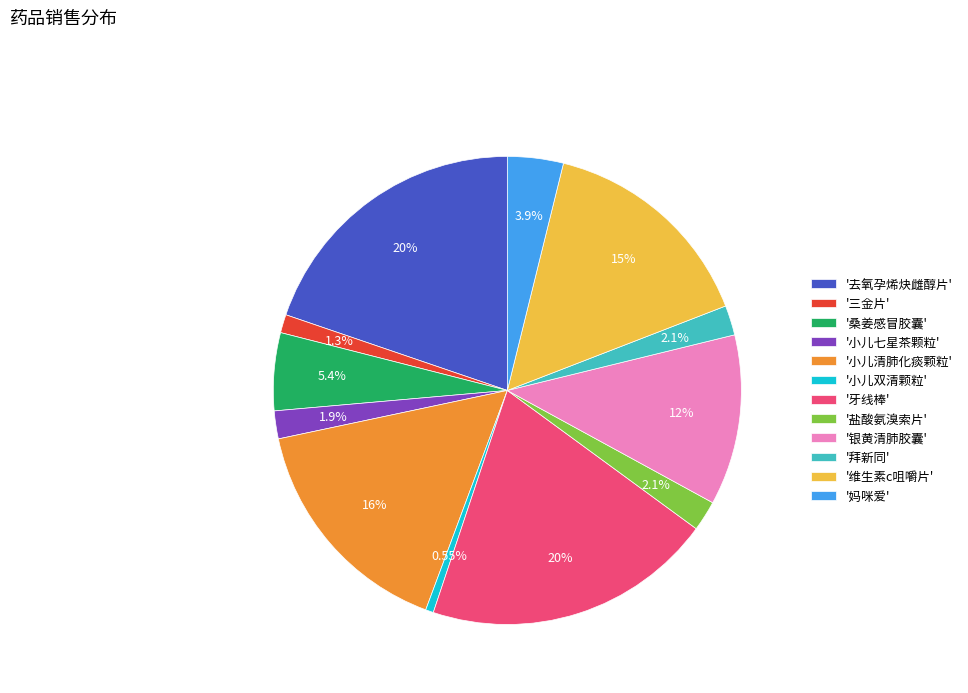

What is the smallest slice in the pie chart?

'小儿双清颗粒'